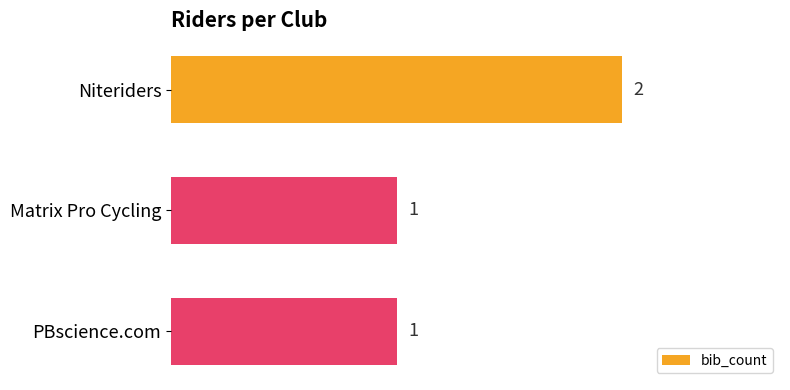

How many bars are there in total?

3